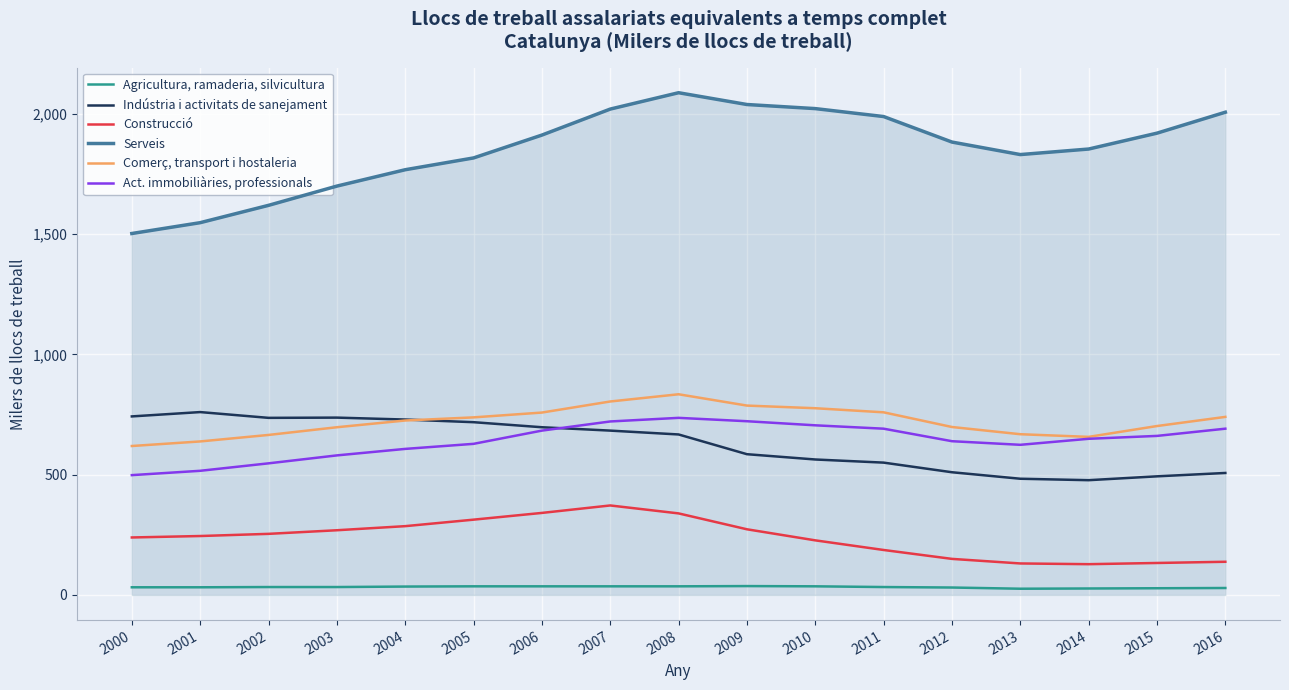

True or false: Agricultura, ramaderia, silvicultura and Serveis cross at least once.

False